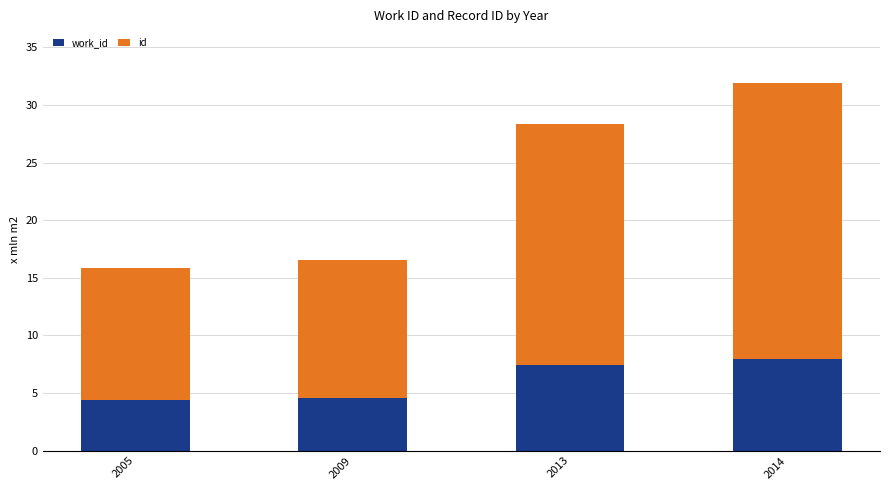

What is the total value across all series at 2005?

15.9